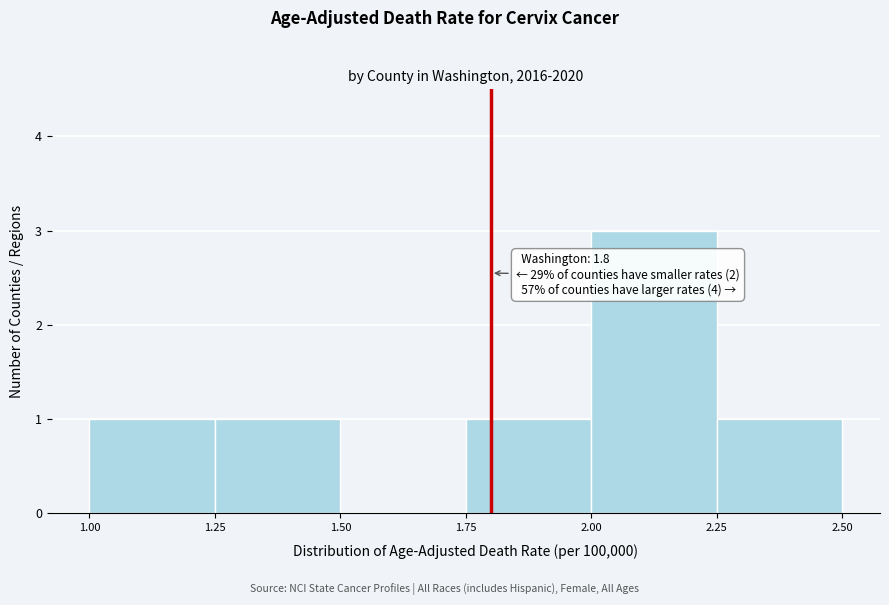

Which range on the x-axis has the tallest bar?

2.00 to 2.25